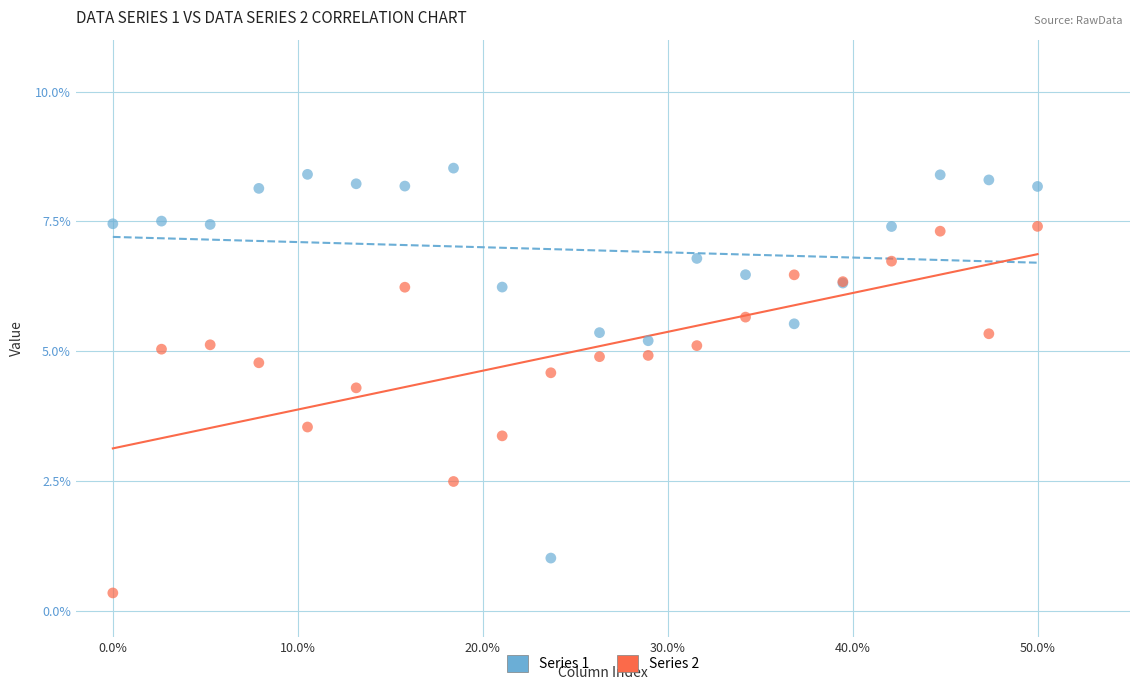

What are all the series names shown in the legend?

Series 1, Series 2